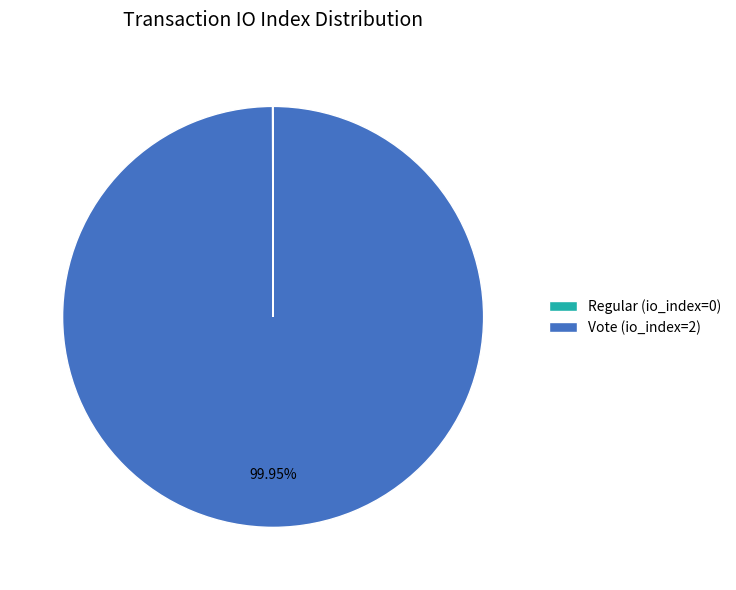

Which slice represents more than half of the pie?

Vote (io_index=2)